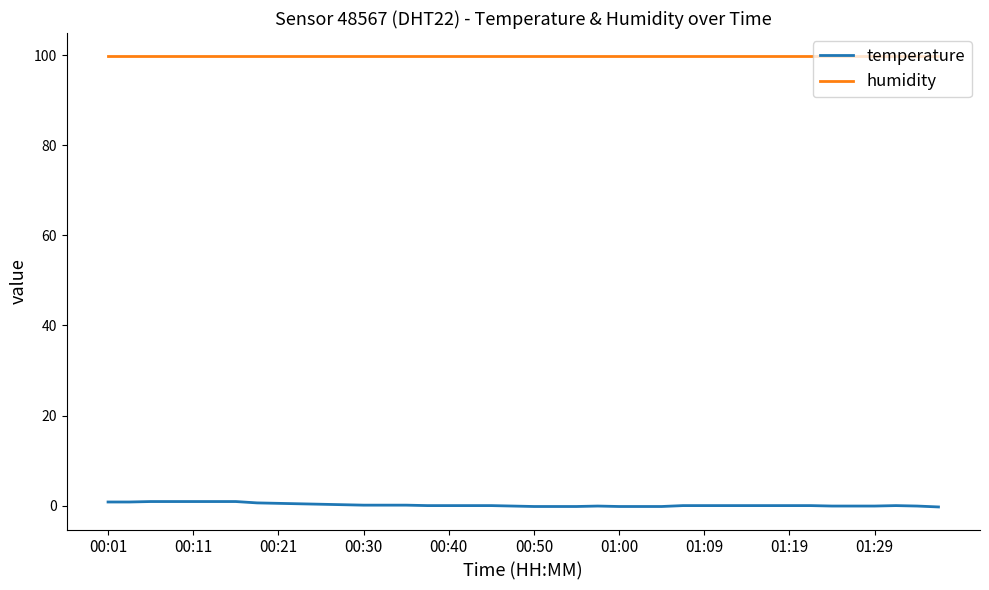

Which series has the largest range (max minus min)?

temperature